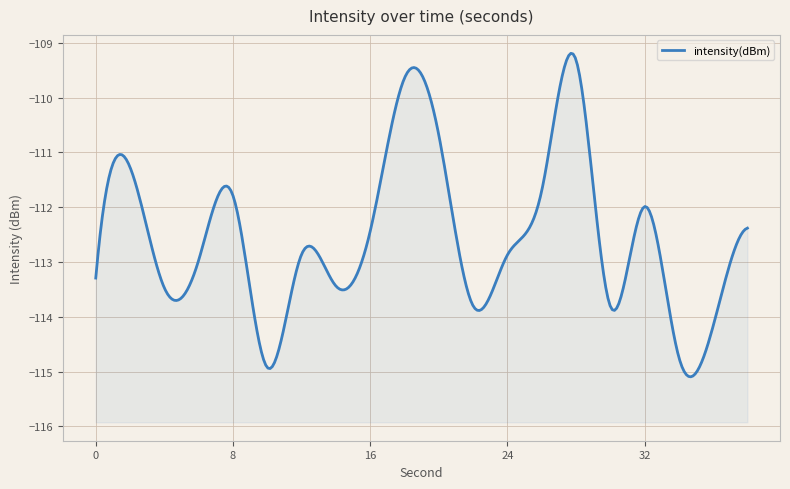

What is the difference between the second highest and minimum values?

5.3